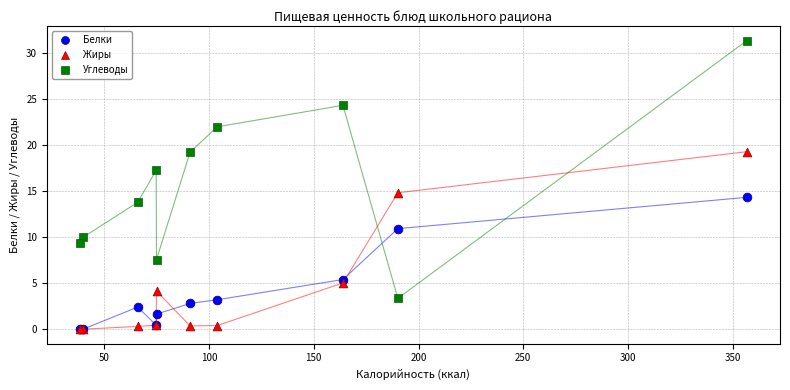

Which series has the widest spread of Y values?

Углеводы